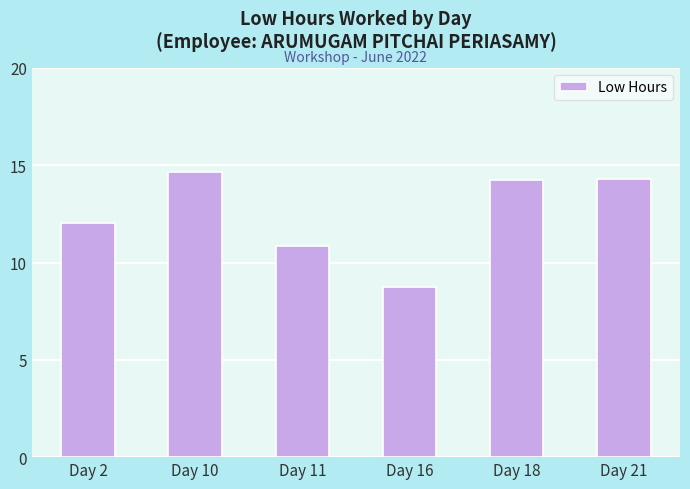

How many categories are shown in the chart?

6